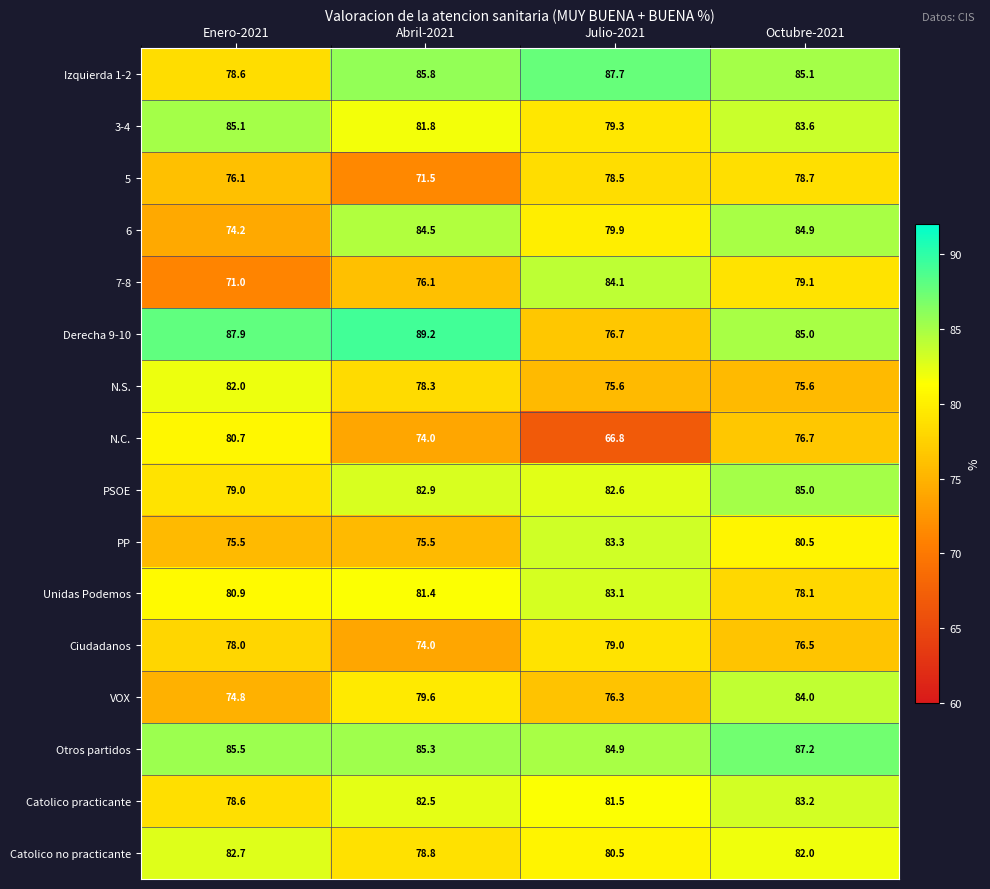

How many data points does each series have?

4